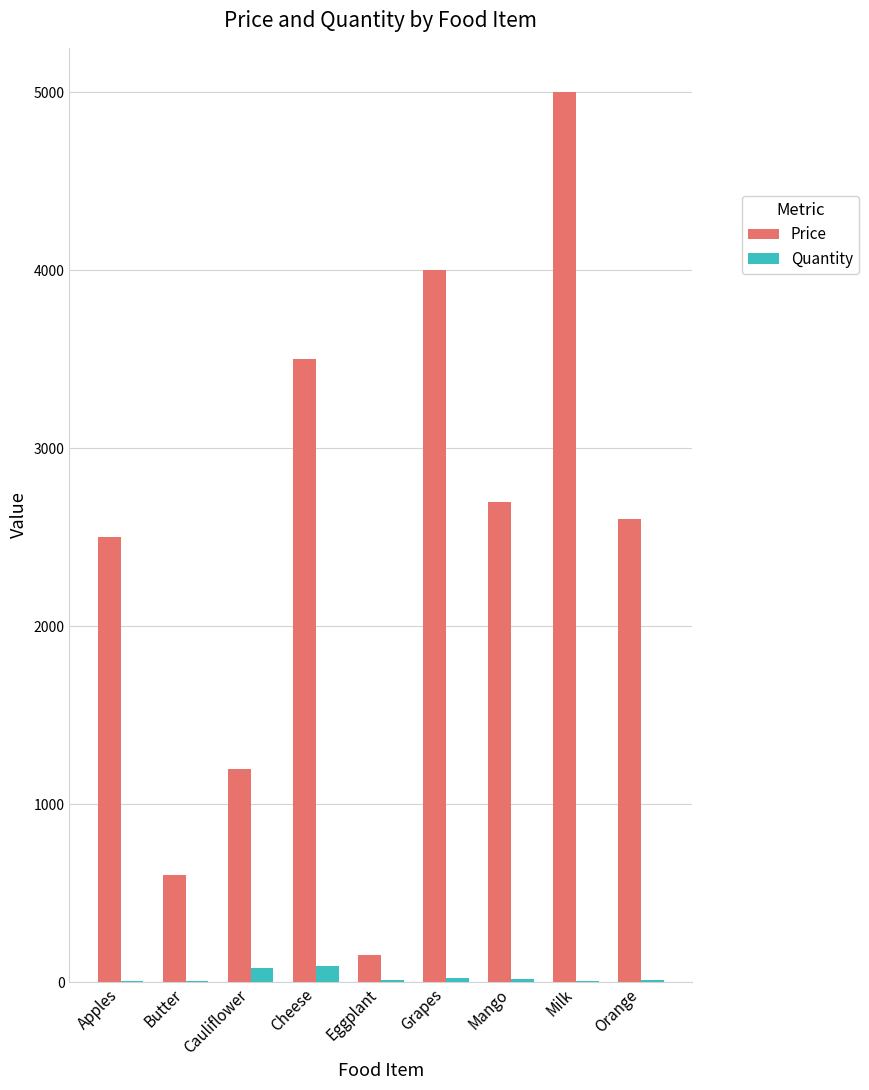

Which series has the largest total across all categories?

Price